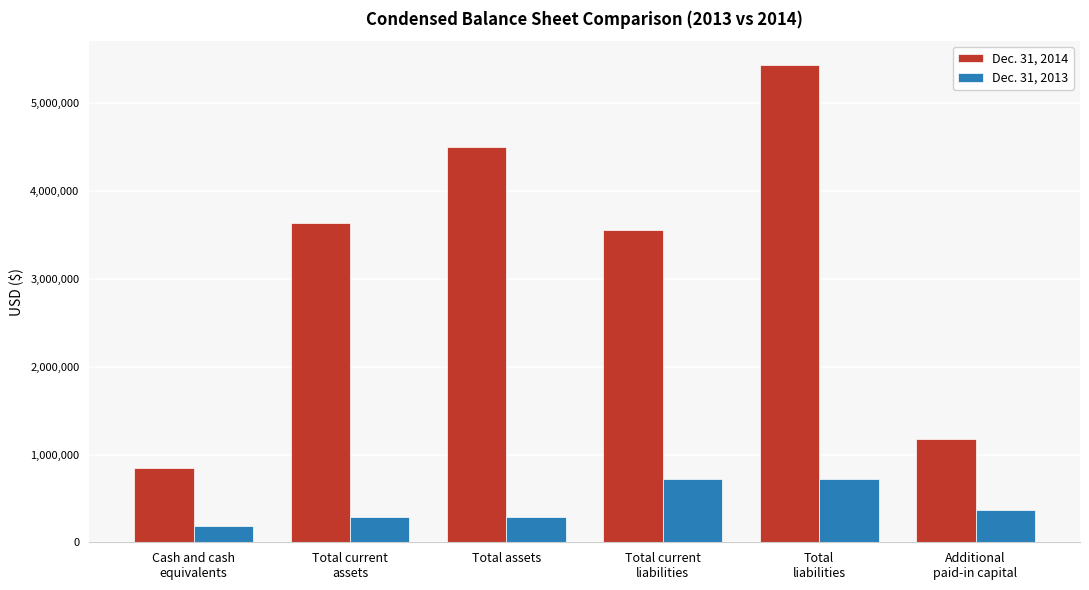

Reading right to left, transcribe all the data shown in this chart.

Dec. 31, 2014: 1175242	5436964	3561964	4506630	3634107	845192
Dec. 31, 2013: 366083	724114	724114	289261	289261	185367